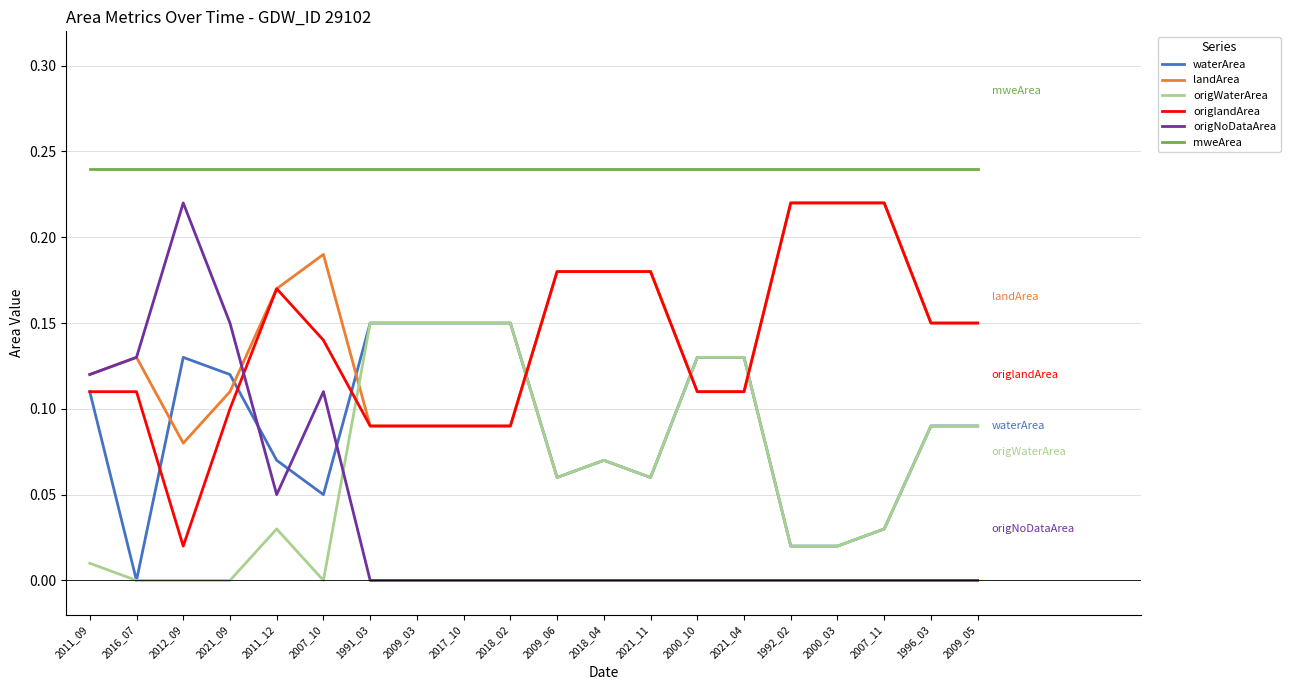

The value of origWaterArea at 2011_09 is 0.0. True or false?

True